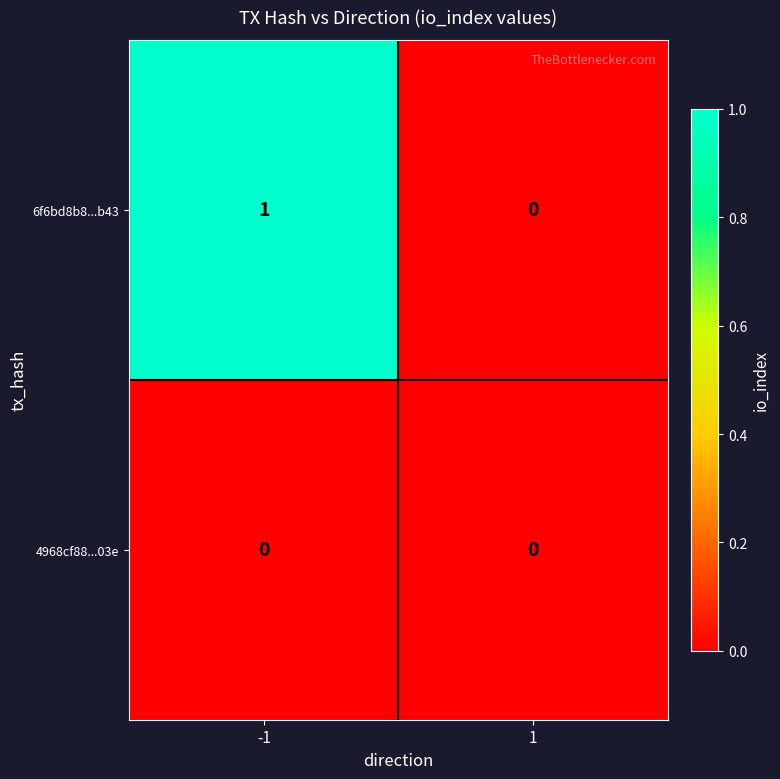

Rank the series by their maximum value, from lowest to highest.

4968cf88...03e, 6f6bd8b8...b43